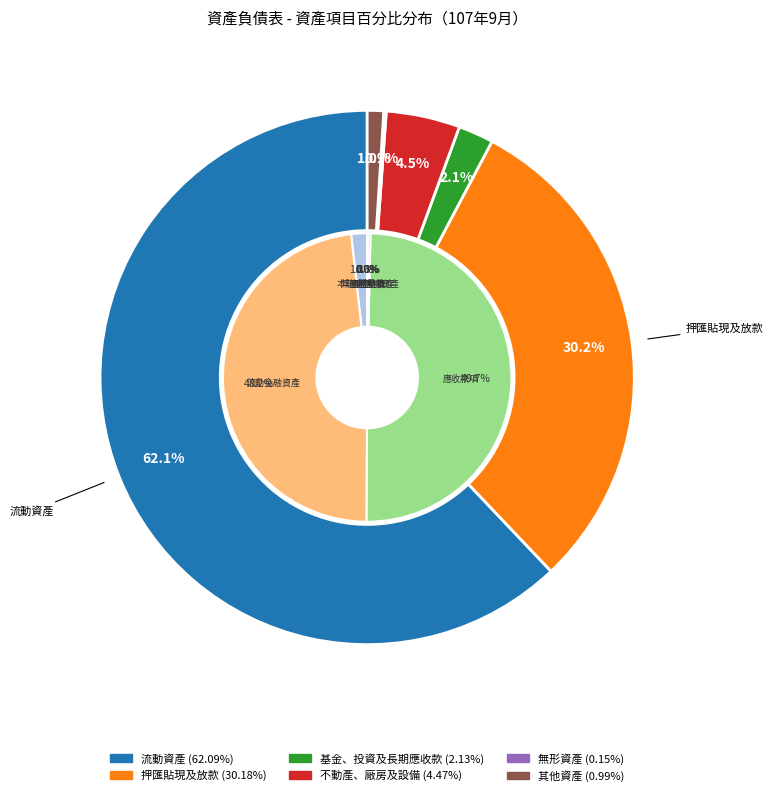

Which category has the biggest portion of the pie?

流動資產